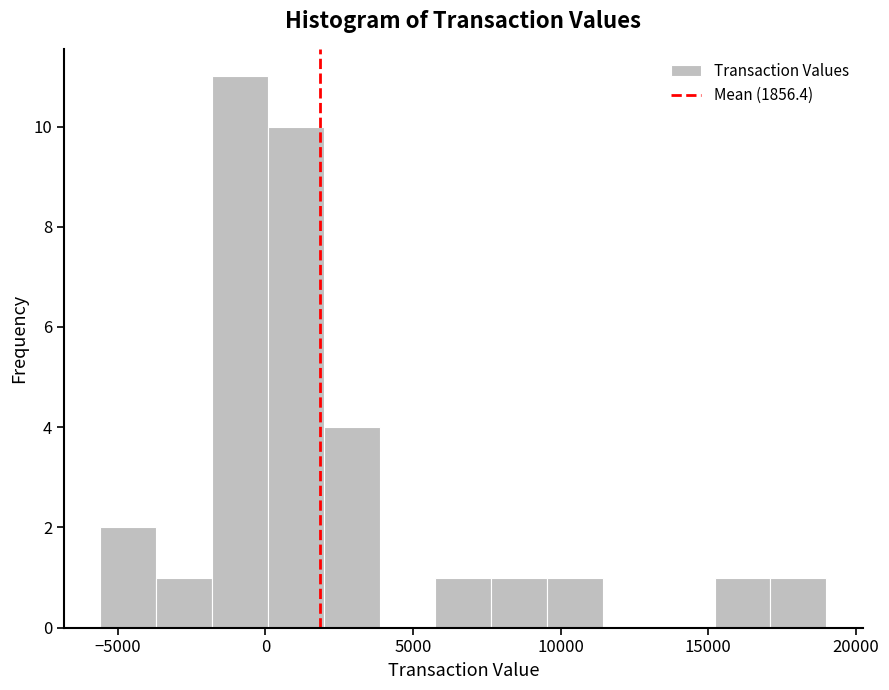

Read against the x-axis, roughly where is the centre of the tallest bar?

-1000